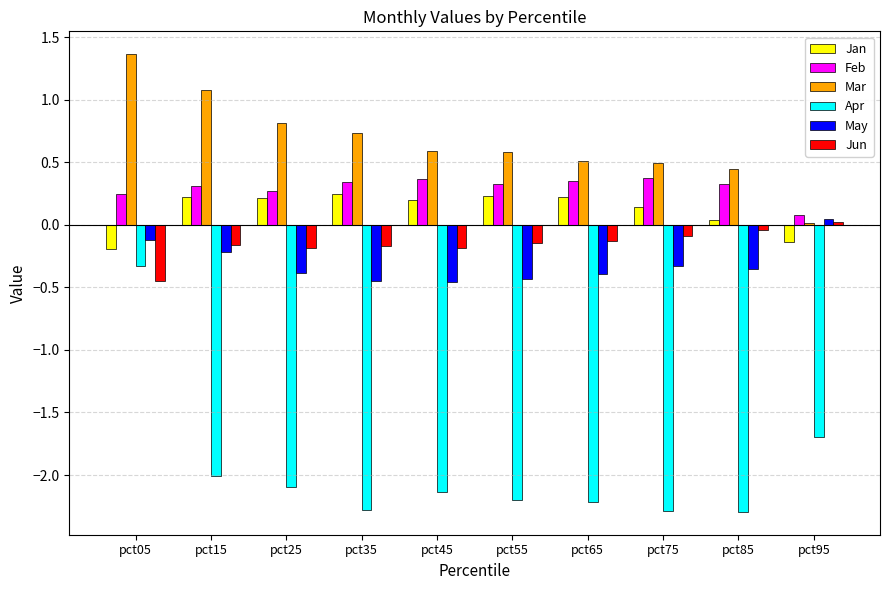

What is the sum of all Apr values?

-19.5